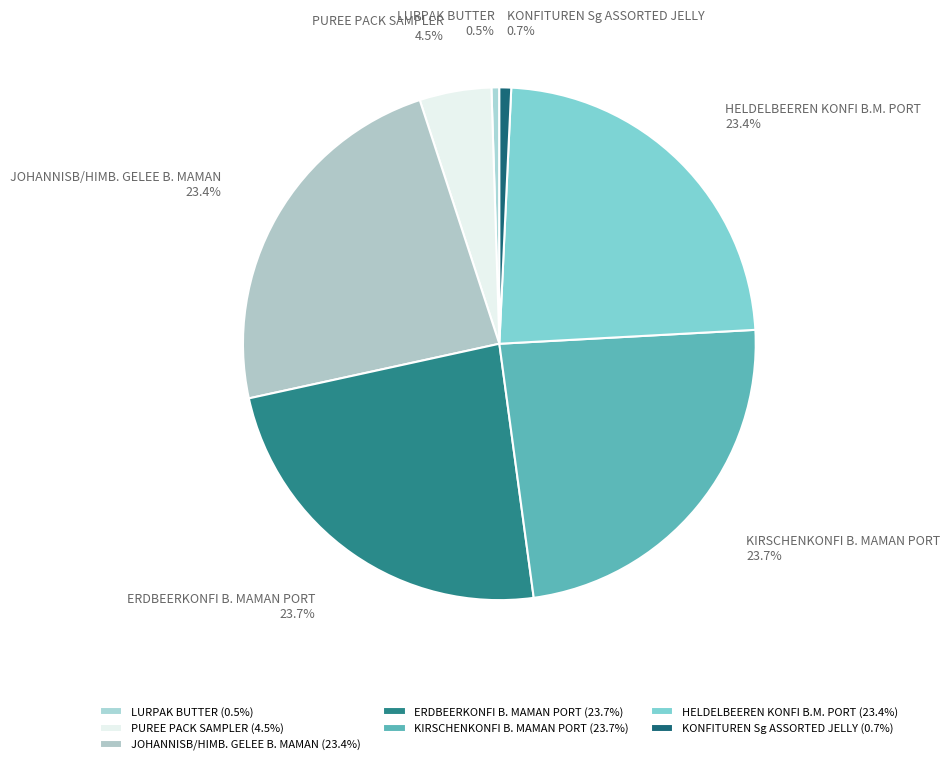

True or false: KONFITUREN Sg ASSORTED JELLY accounts for 11% of the total.

False